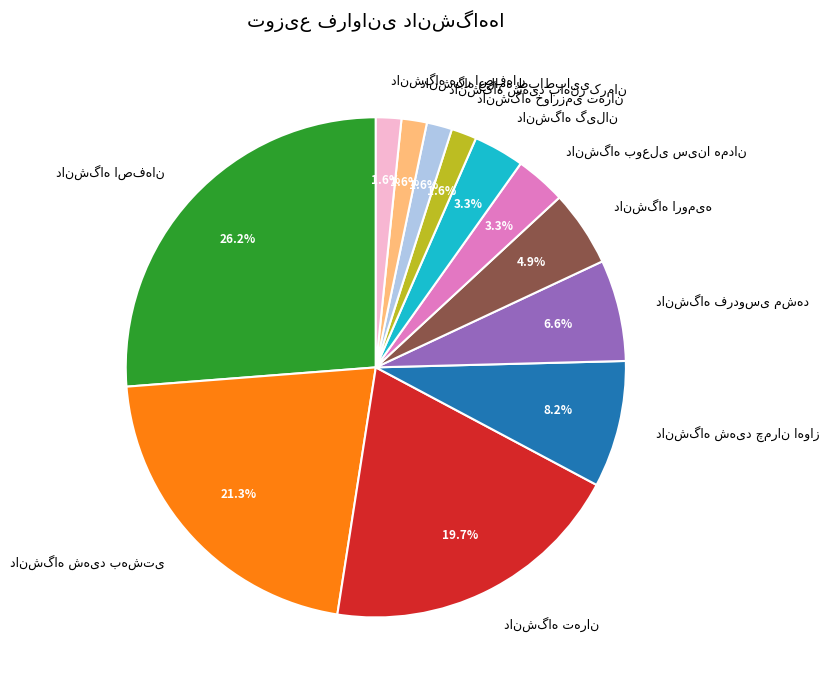

Is there any slice that represents more than half of the pie?

No